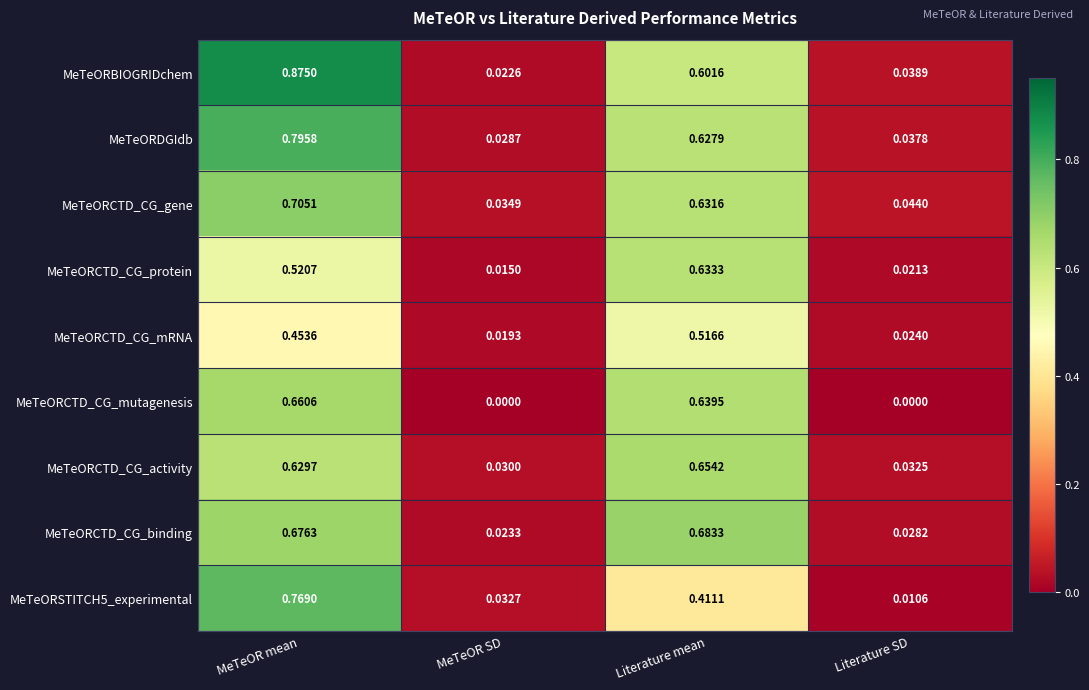

Rank the series by their maximum value, from highest to lowest.

MeTeORBIOGRIDchem, MeTeORDGIdb, MeTeORSTITCH5_experimental, MeTeORCTD_CG_gene, MeTeORCTD_CG_binding, MeTeORCTD_CG_mutagenesis, MeTeORCTD_CG_activity, MeTeORCTD_CG_protein, MeTeORCTD_CG_mRNA